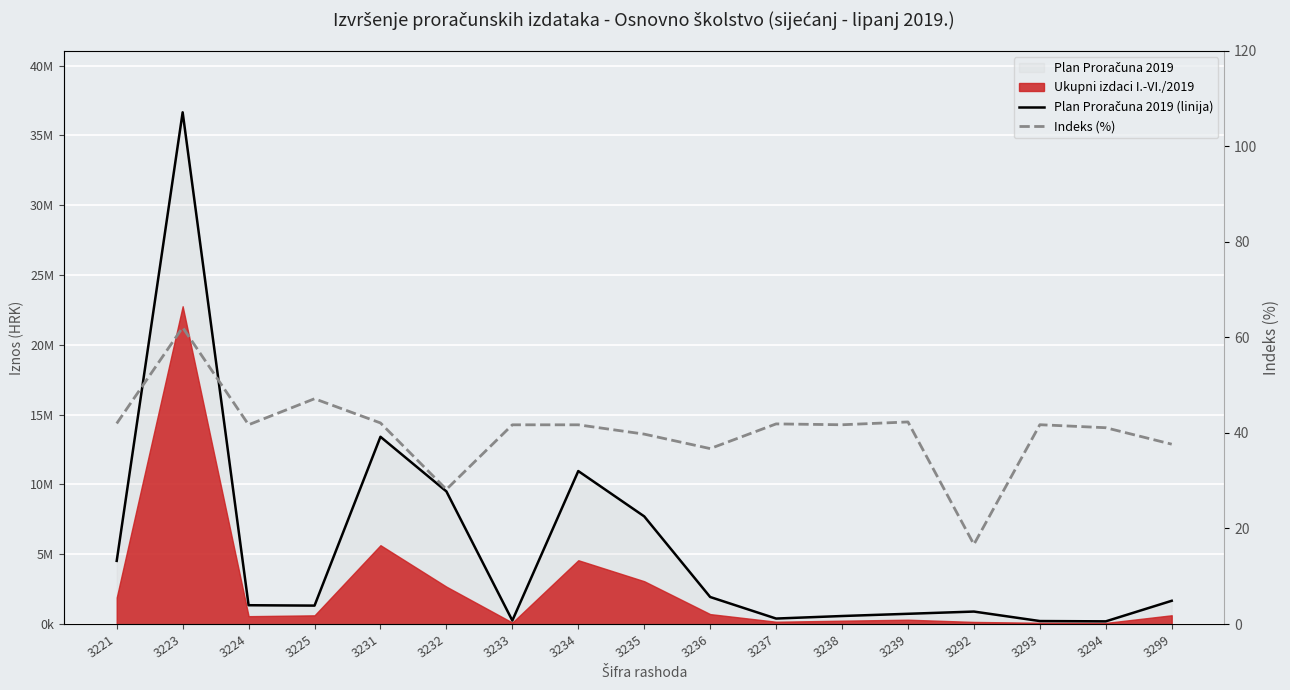

What is the difference between the Indeks (%) values at 3225 and 3238?

5.5